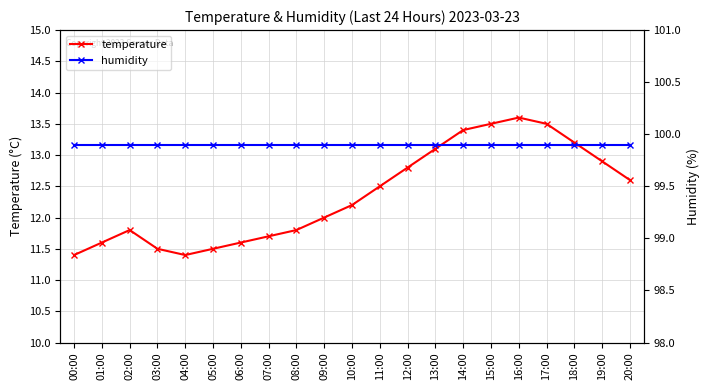

Does the chart have visible grid lines?

Yes